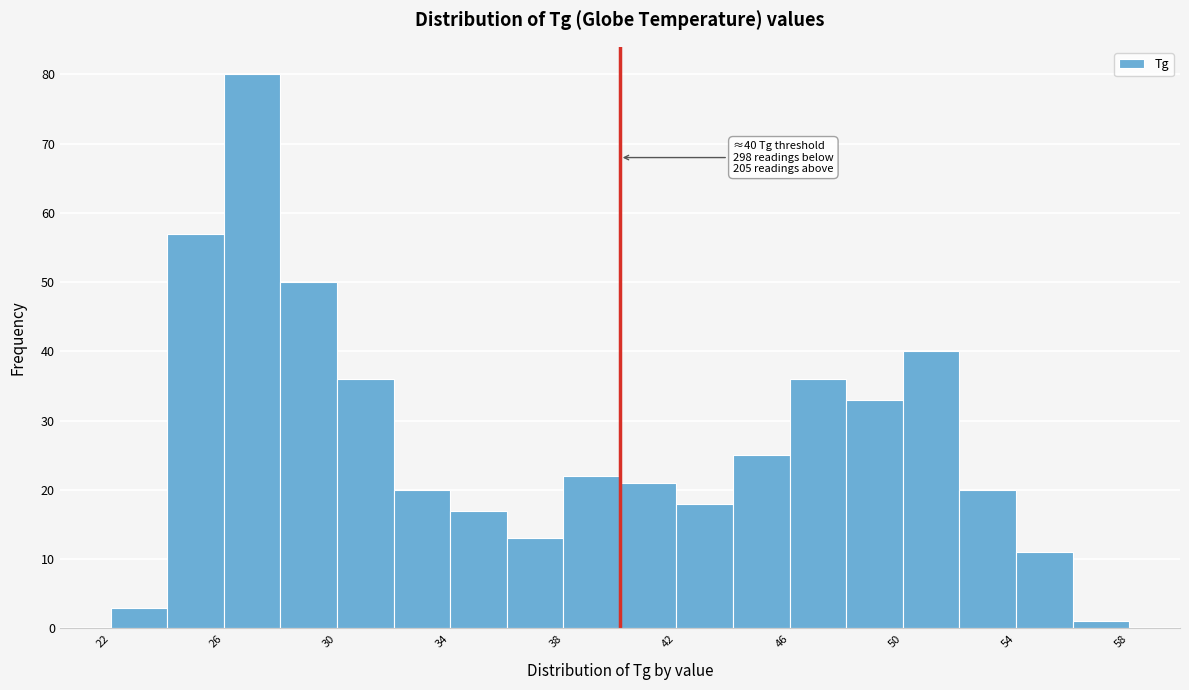

Over which range of the x-axis is the bar tallest?

26 to 28